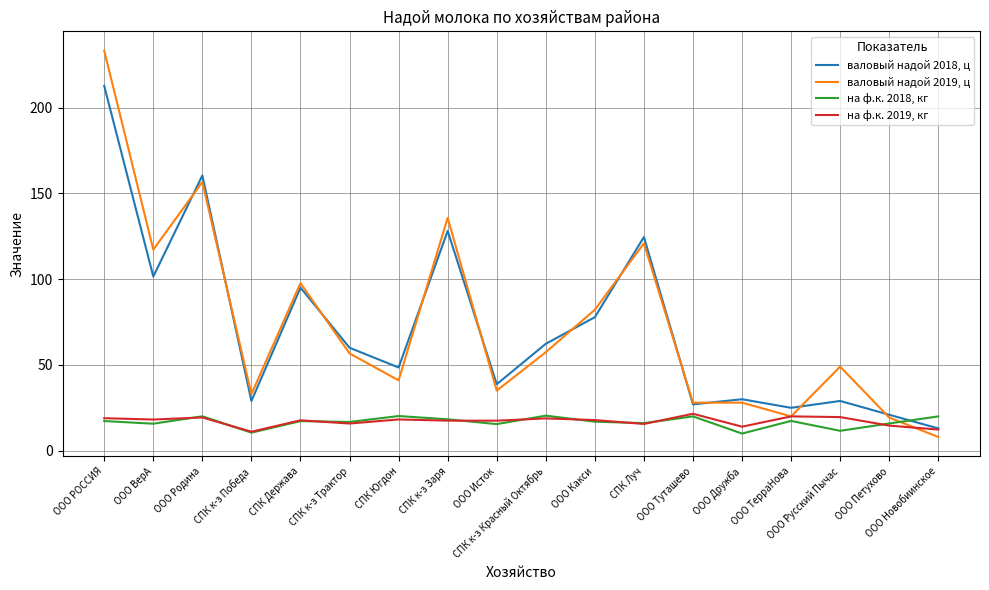

At ООО Родина, list the series in order from largest to smallest.

валовый надой 2018, ц, валовый надой 2019, ц, на ф.к. 2018, кг, на ф.к. 2019, кг